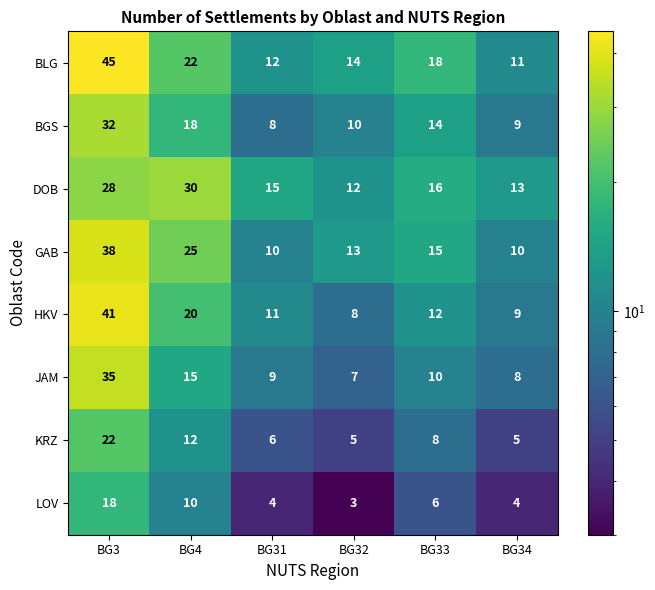

At which label is JAM closest to 21?

BG4